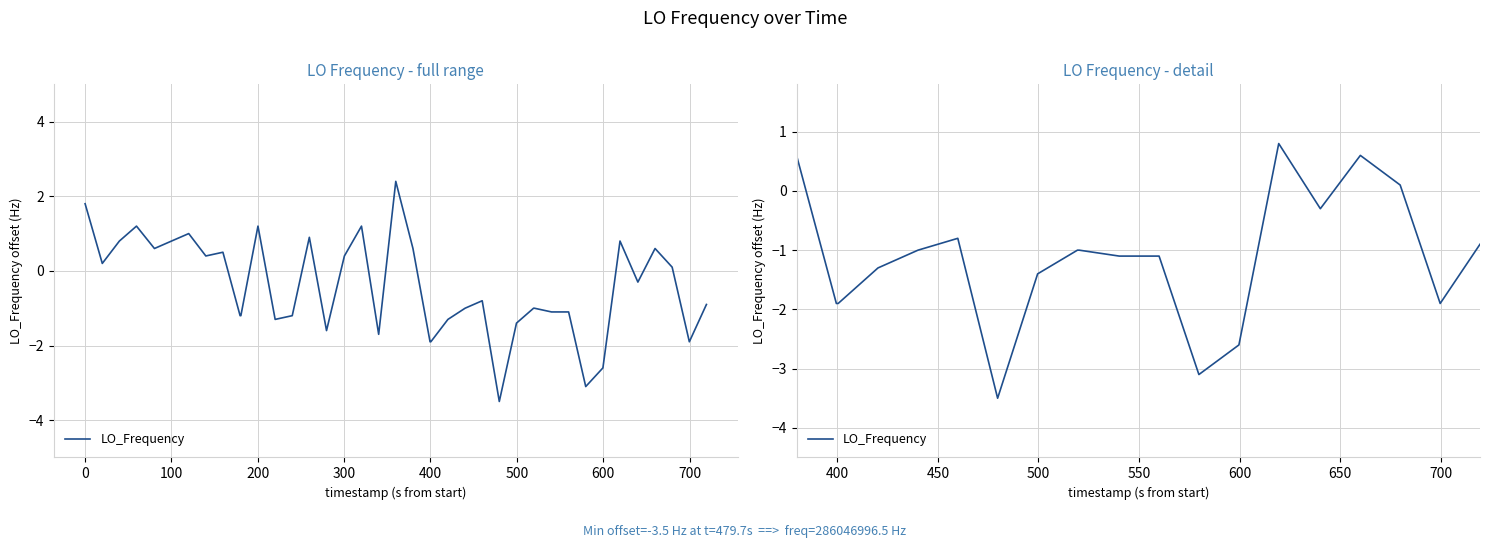

What is the minimum value shown in the chart?

-3.5